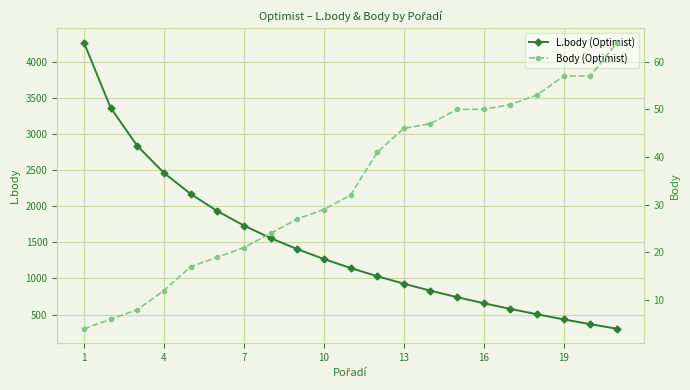

At how many categories does at least one series exceed 1446?

8